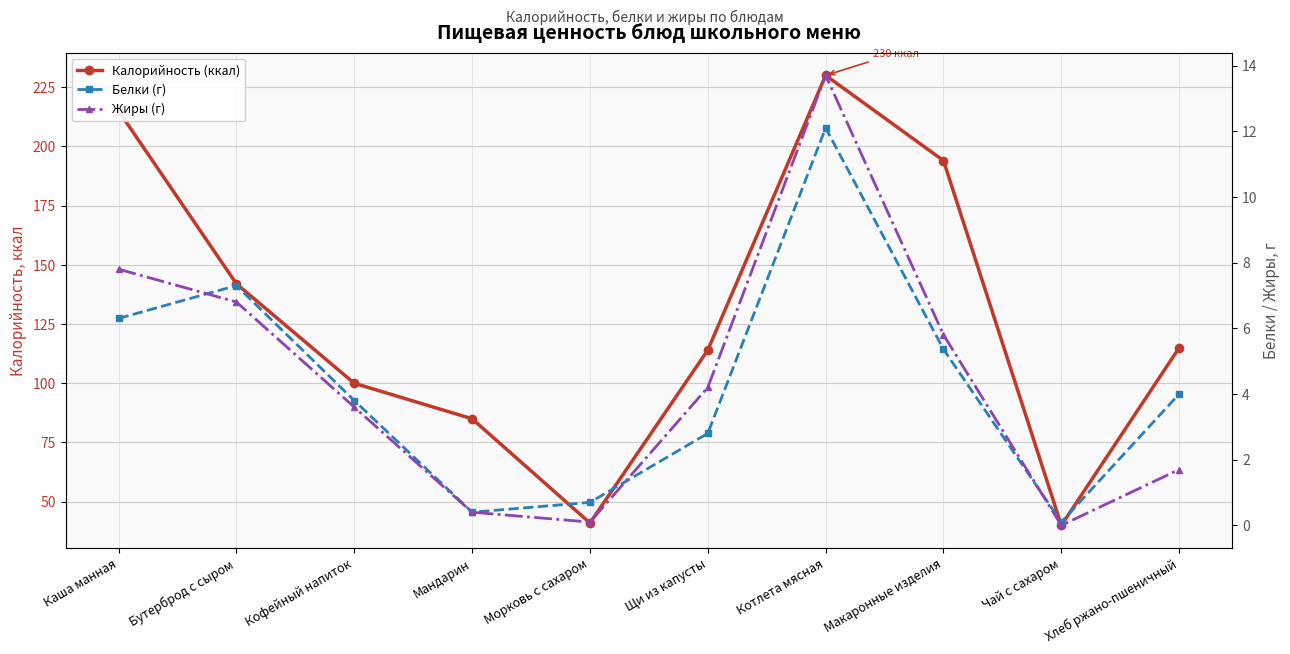

Does the chart have visible grid lines?

Yes